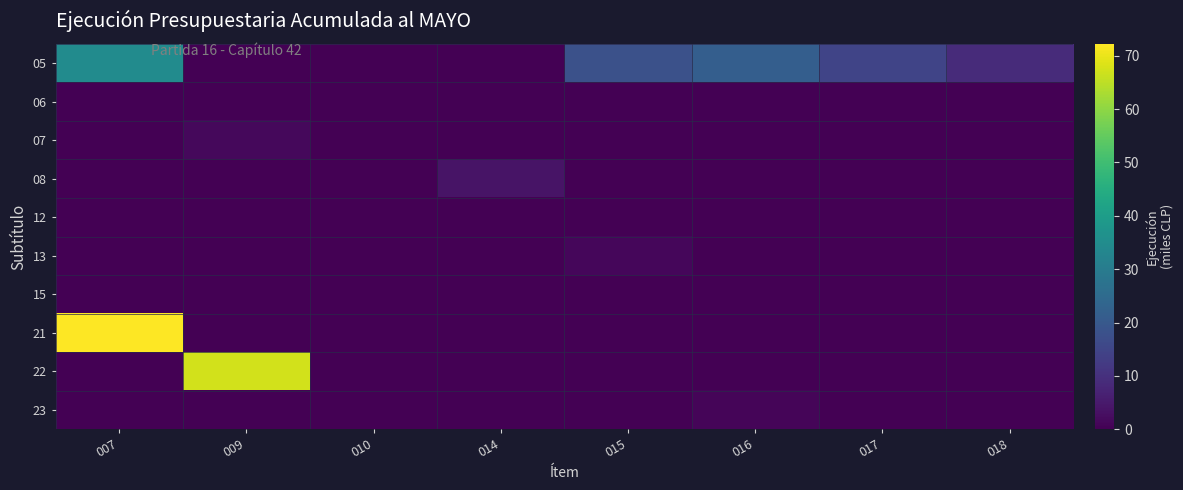

Which series changed the most between 007 and 014?

21